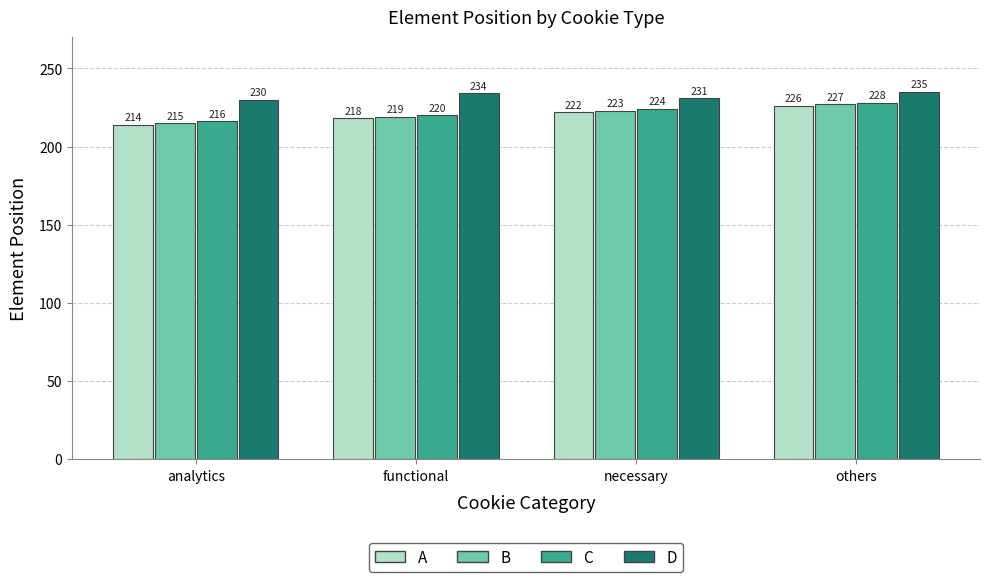

Rank the series by their maximum value, from lowest to highest.

A, B, C, D